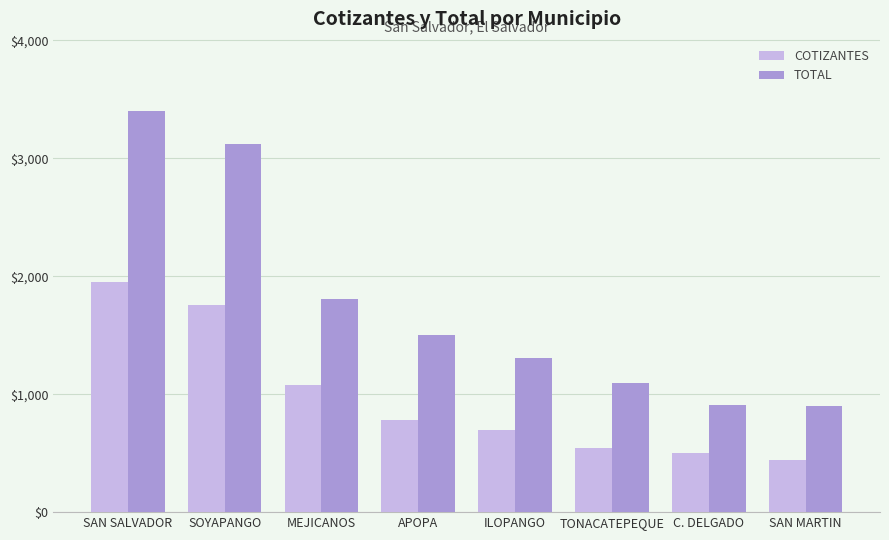

At which category is the sum across all series the highest?

SAN SALVADOR